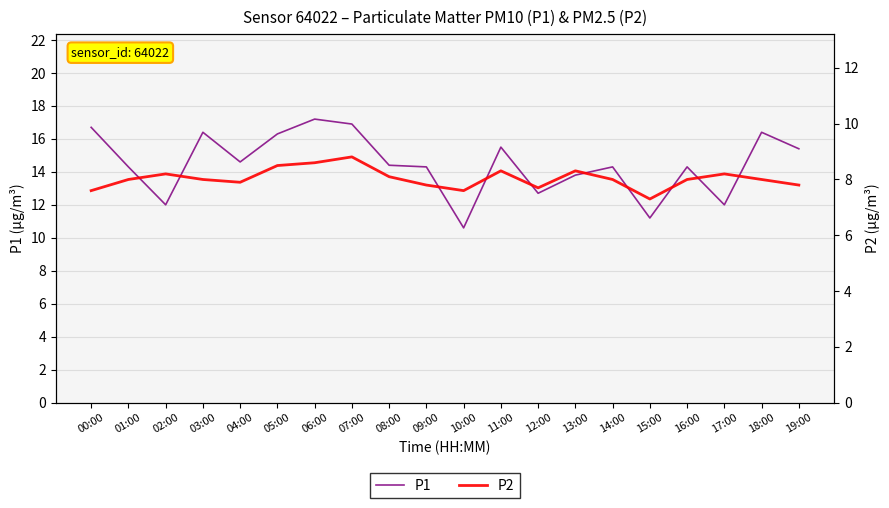

Which series has the largest total across all categories?

P1